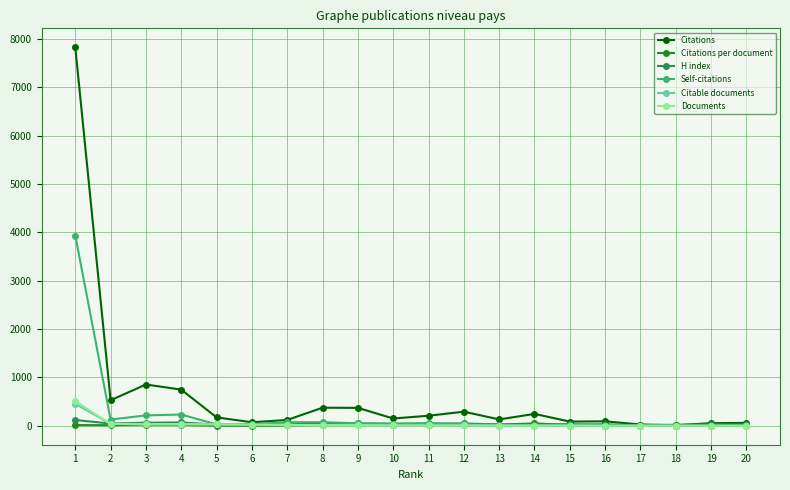

How many data points in Citations are less than 175?

10